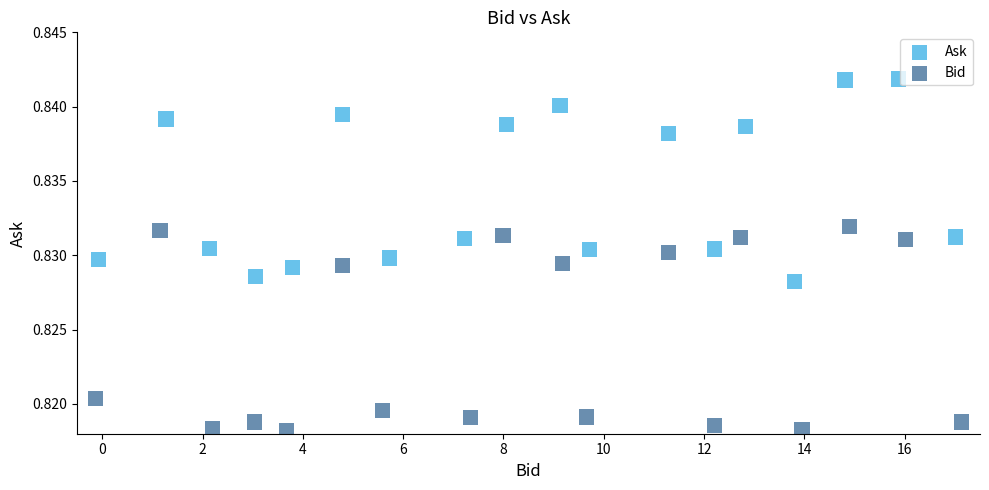

Which series reaches the maximum Y coordinate?

Ask